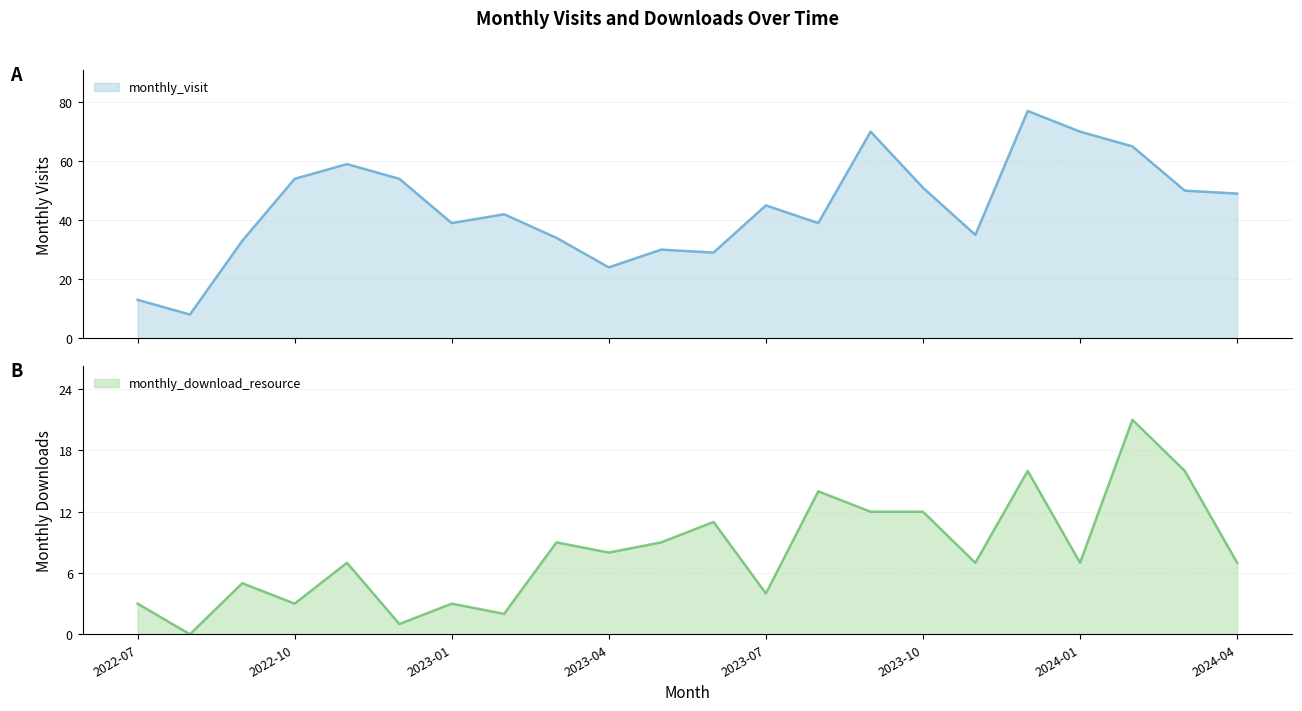

Which has a higher value, 2023-11 or 2023-01?

2023-01